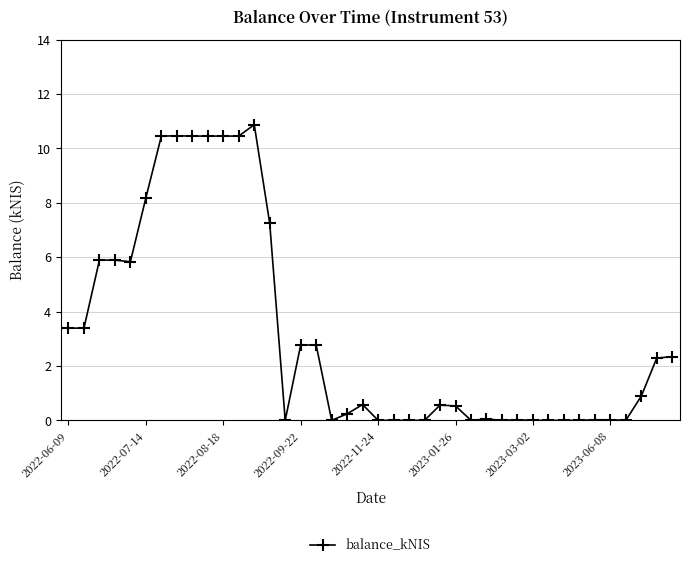

What is the maximum value shown in the chart?

10.9